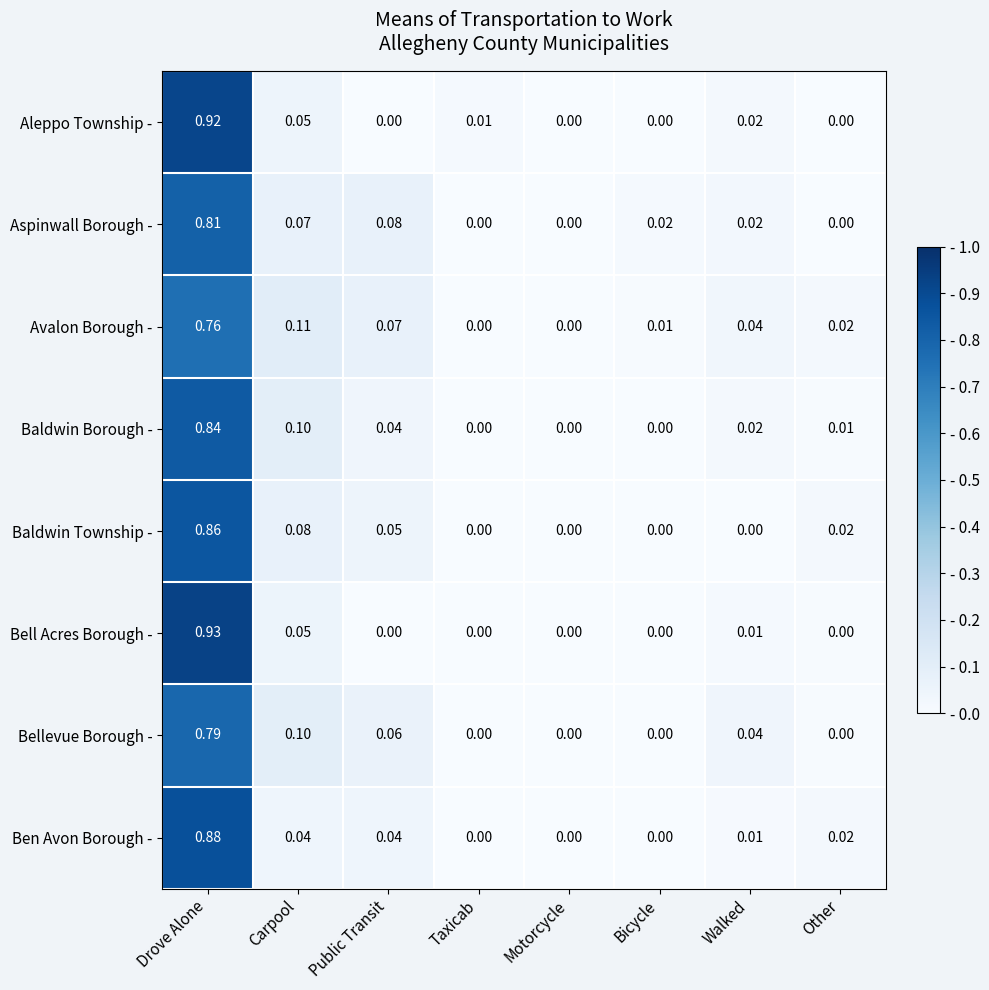

Between Walked and Other, which series saw the biggest shift?

Bellevue Borough -